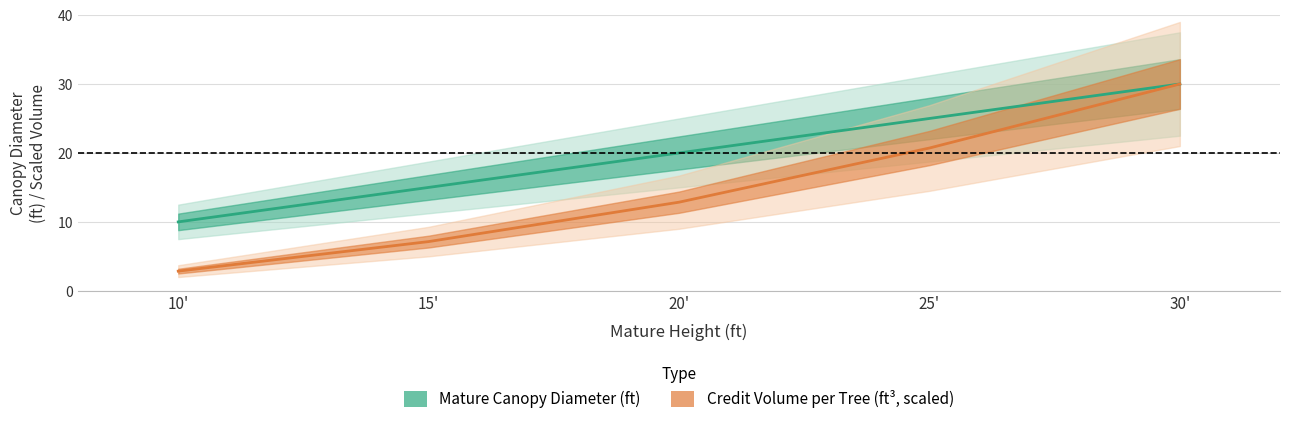

At which label does Credit Volume per Tree reach its peak?

30'